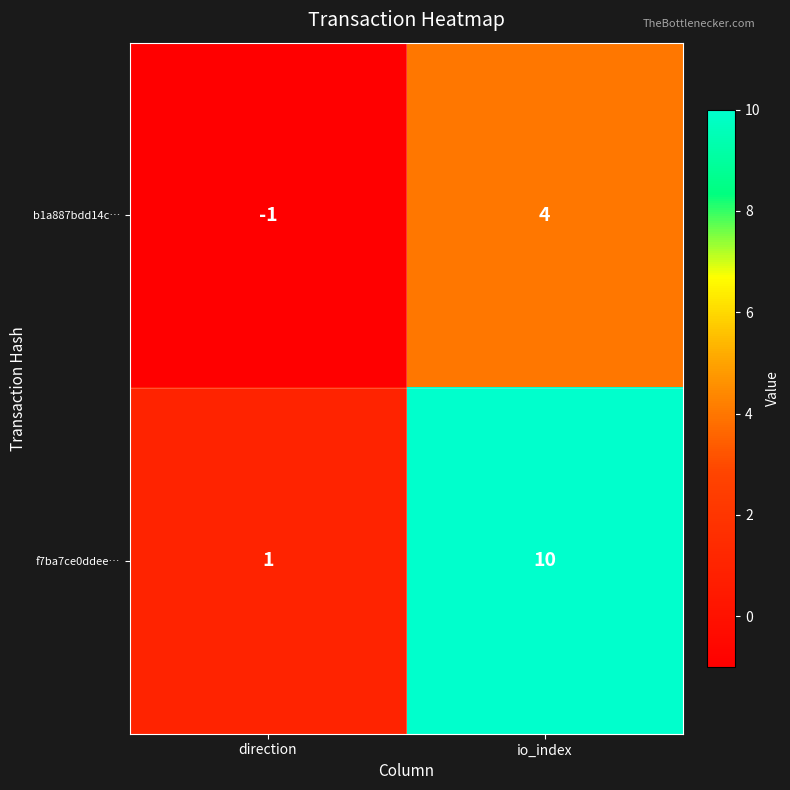

List the series in order of their overall mean, highest first.

f7ba7ce0ddee…, b1a887bdd14c…